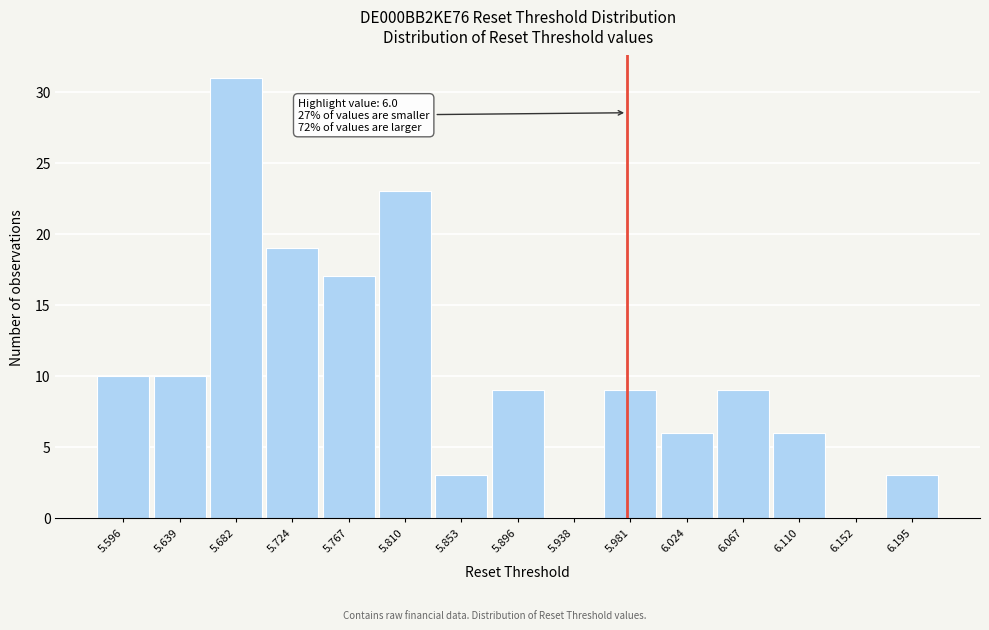

Reading left to right, list all the values displayed in this chart.

5.596=10	5.639=10	5.682=31	5.724=19	5.767=17	5.810=23	5.853=3	5.896=9	5.938=0	5.981=9	6.024=6	6.067=9	6.110=6	6.152=0	6.195=3